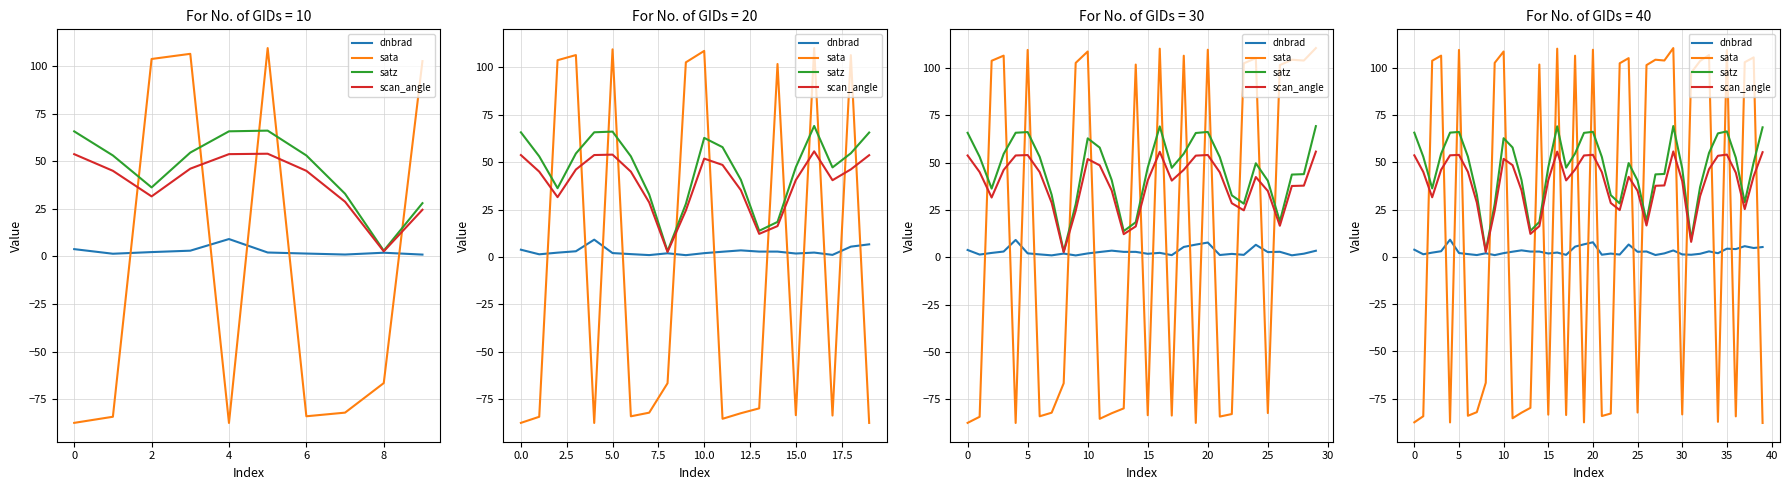

At which category does satz reach its first local valley?

2